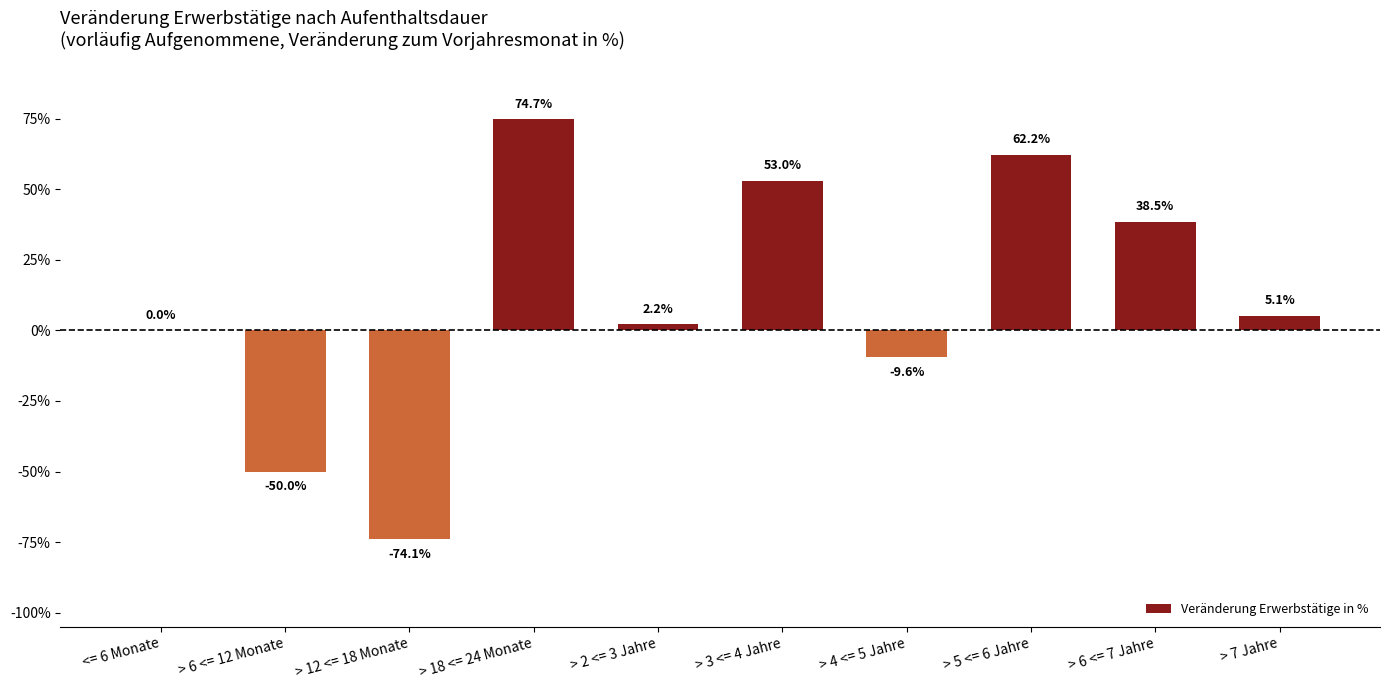

Are the bars horizontal?

No